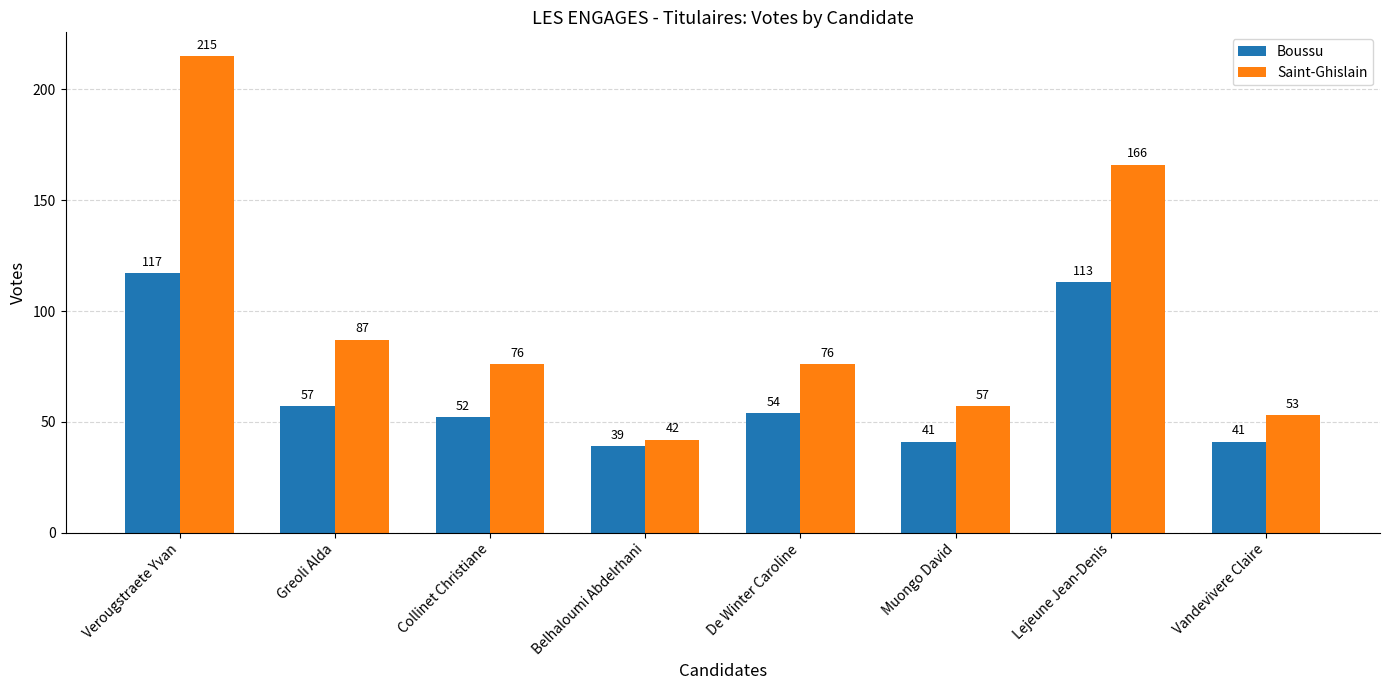

What is the total value across all series at Verougstraete Yvan?

332